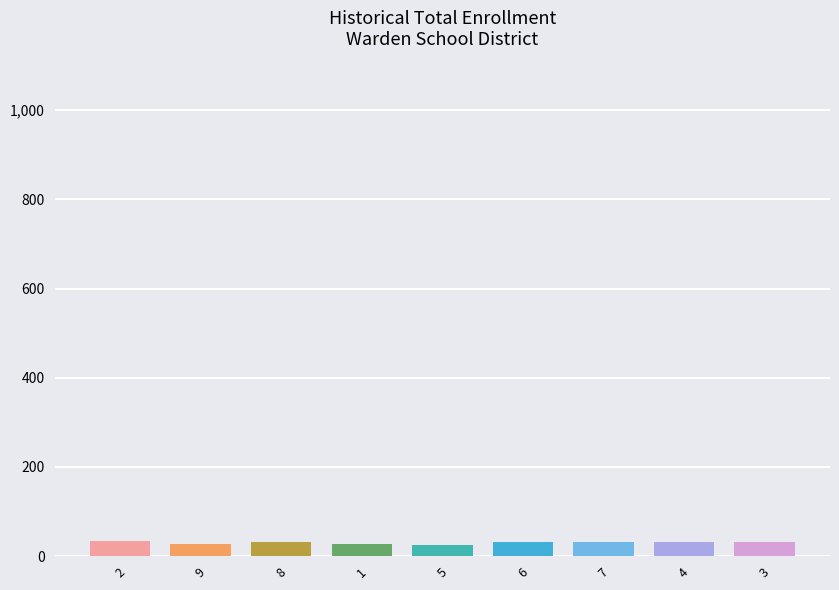

What position from the right is 8?

7